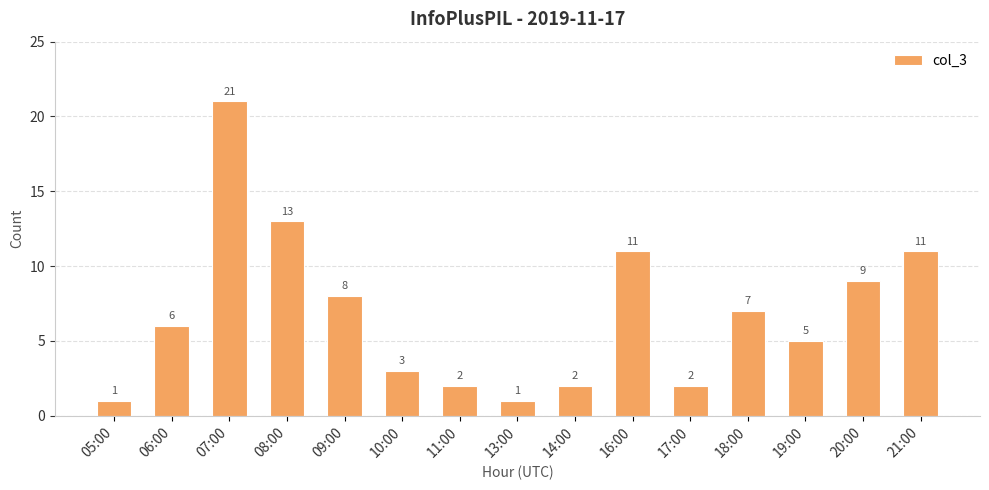

What is the label of the 2nd bar from the left?

06:00